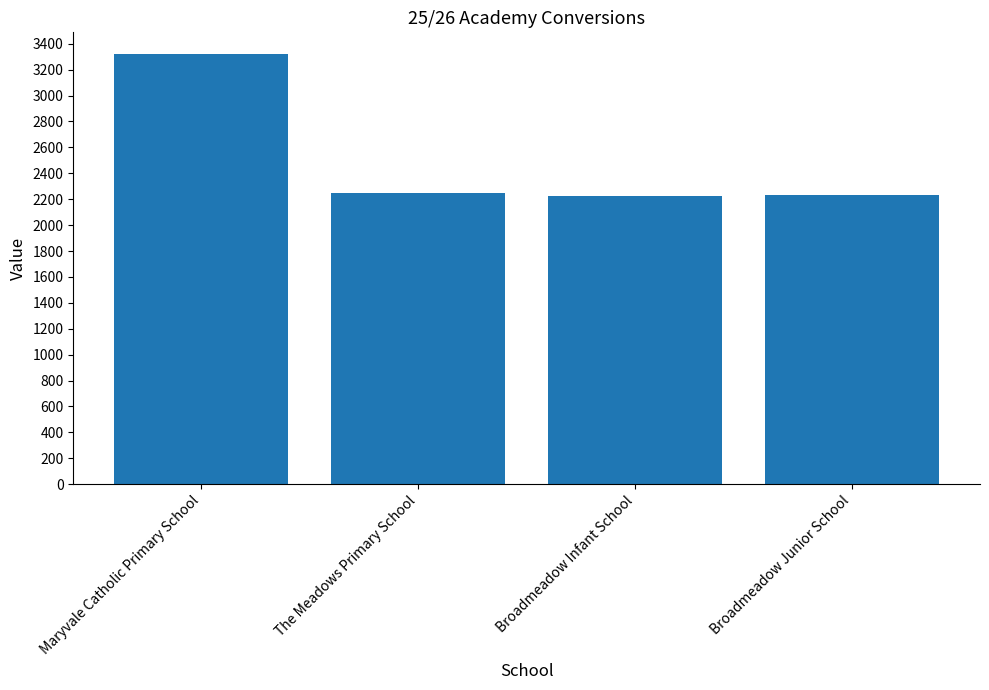

What is the difference between the values at The Meadows Primary School and Maryvale Catholic Primary School?

1076